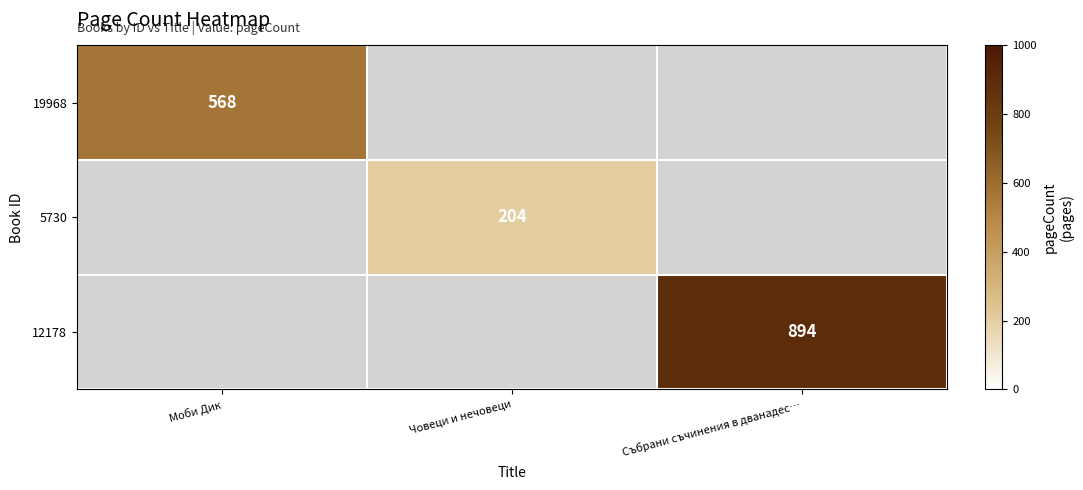

The value of 12178 at Събрани съчинения в дванадес… is 894. True or false?

True